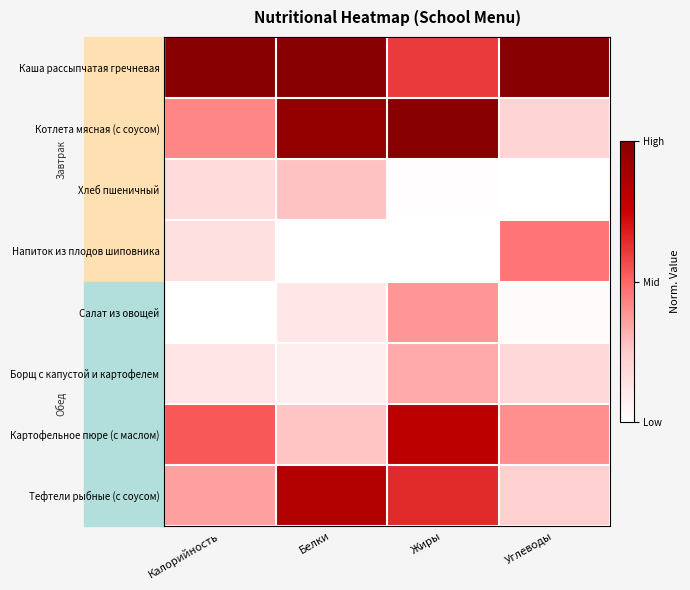

Reading left to right, transcribe all the data shown in this chart.

Каша рассыпчатая гречневая: Калорийность=1.0	Белки=1.0	Жиры=0.6	Углеводы=1.0
Котлета мясная (с соусом): Калорийность=0.4	Белки=1.0	Жиры=1.0	Углеводы=0.2
Хлеб пшеничный: Калорийность=0.2	Белки=0.3	Жиры=0.0	Углеводы=0.0
Напиток из плодов шиповника: Калорийность=0.2	Белки=0.0	Жиры=0.0	Углеводы=0.5
Салат из овощей: Калорийность=0.0	Белки=0.1	Жиры=0.4	Углеводы=0.0
Борщ с капустой и картофелем: Калорийность=0.1	Белки=0.1	Жиры=0.3	Углеводы=0.2
Картофельное пюре (с маслом): Калорийность=0.5	Белки=0.3	Жиры=0.8	Углеводы=0.4
Тефтели рыбные (с соусом): Калорийность=0.4	Белки=0.8	Жиры=0.6	Углеводы=0.2